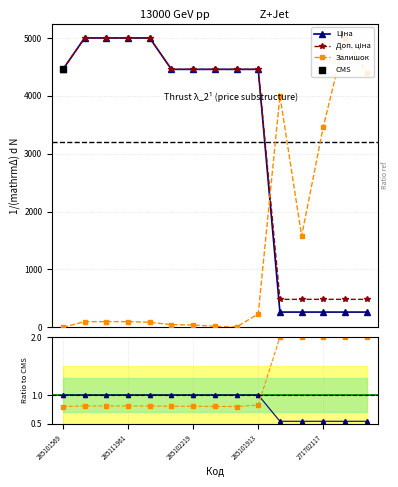

Is the value of Залишок at 285102218 greater than the value of Ціна at 271702230?

No